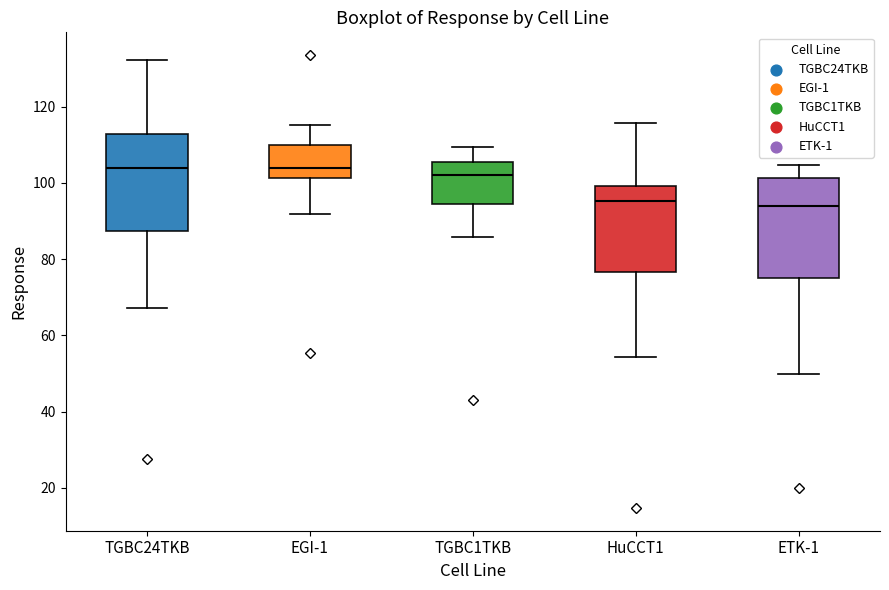

Reading left to right, read every box against the y-axis: the position of its median line, the range the box covers, and the ends of its whiskers. The values are not printed on the chart, so give them approximately, as read against the axis.

TGBC24TKB: median 104, box 88 to 112, whiskers 68 to 132
EGI-1: median 104, box 102 to 110, whiskers 92 to 116
TGBC1TKB: median 102, box 94 to 106, whiskers 86 to 110
HuCCT1: median 96, box 76 to 100, whiskers 54 to 116
ETK-1: median 94, box 76 to 102, whiskers 50 to 104